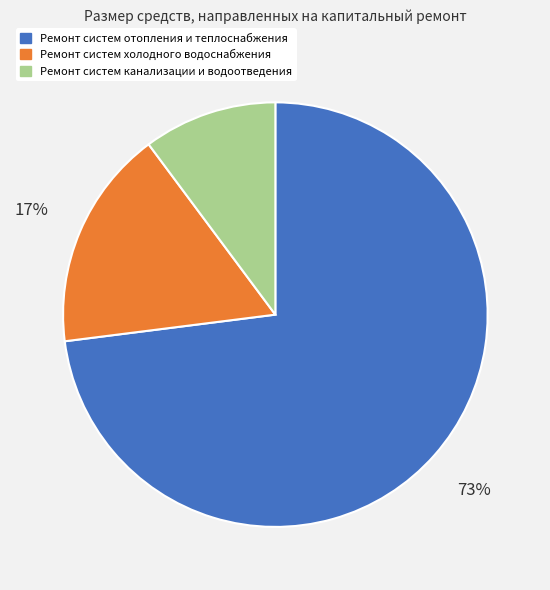

Between Ремонт систем канализации и водоотведения and Ремонт систем холодного водоснабжения, which is larger?

Ремонт систем холодного водоснабжения